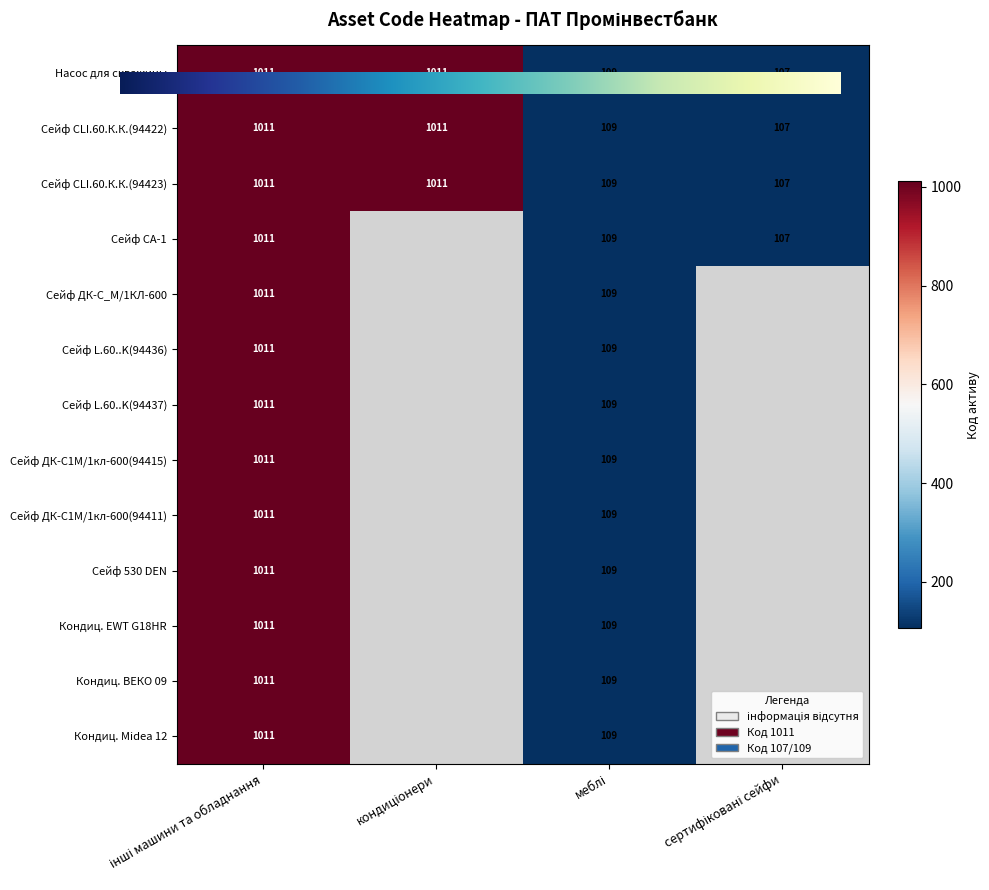

What is the total value across all series at 11?

1120